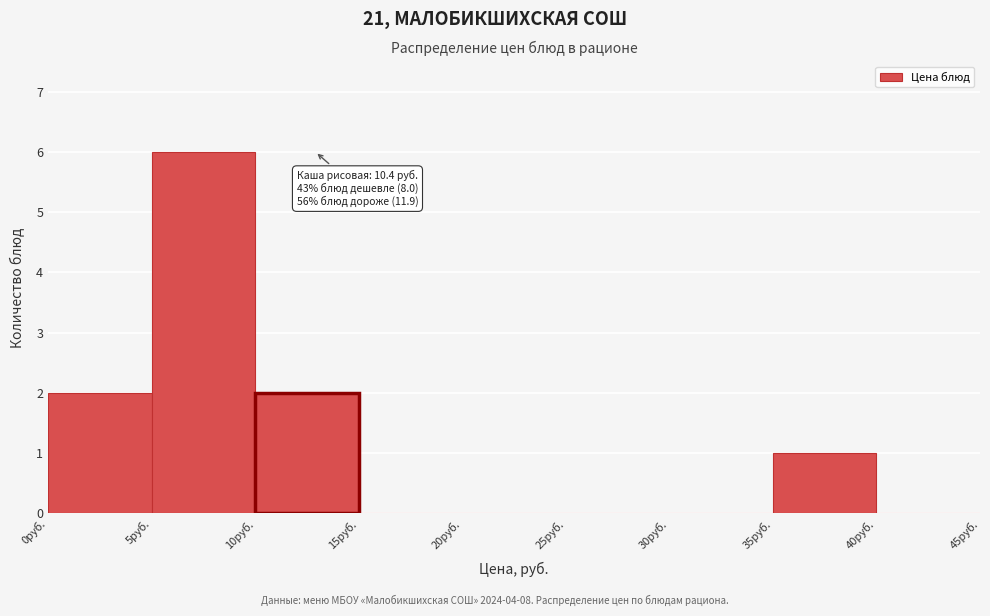

Which range on the x-axis has the tallest bar?

5 to 10